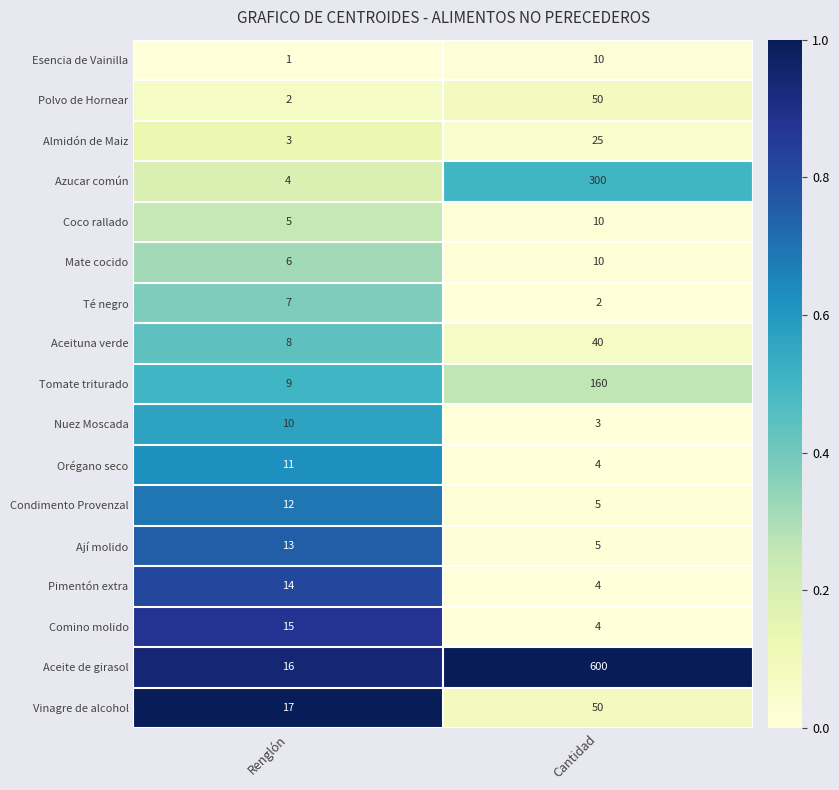

Which label corresponds to the largest value in the chart?

Cantidad